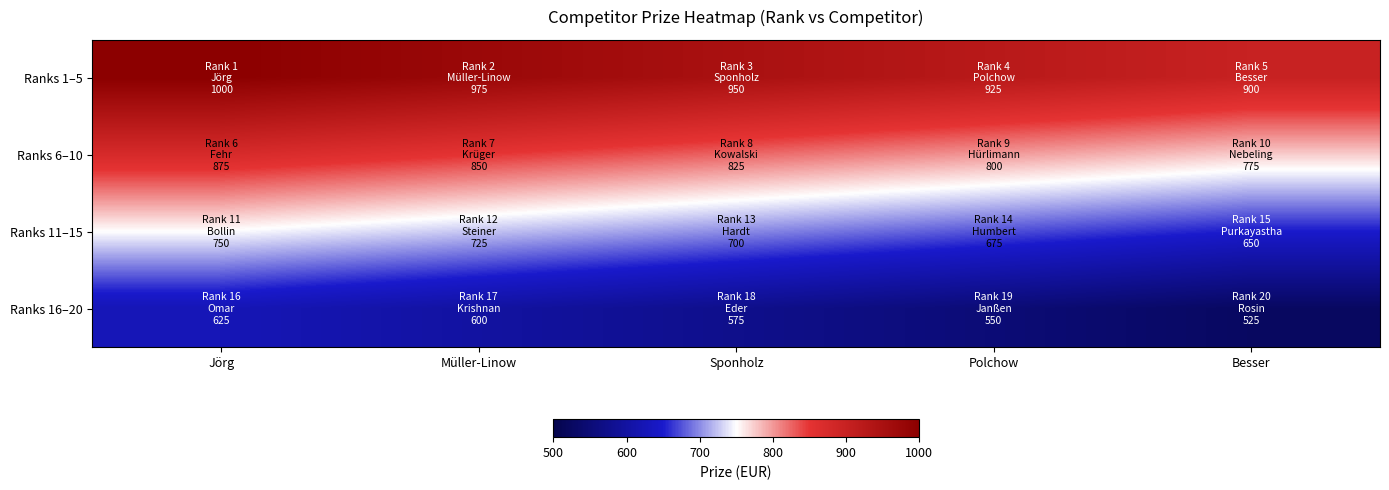

List the series in order of their overall mean, lowest first.

Ranks 16–20, Ranks 11–15, Ranks 6–10, Ranks 1–5